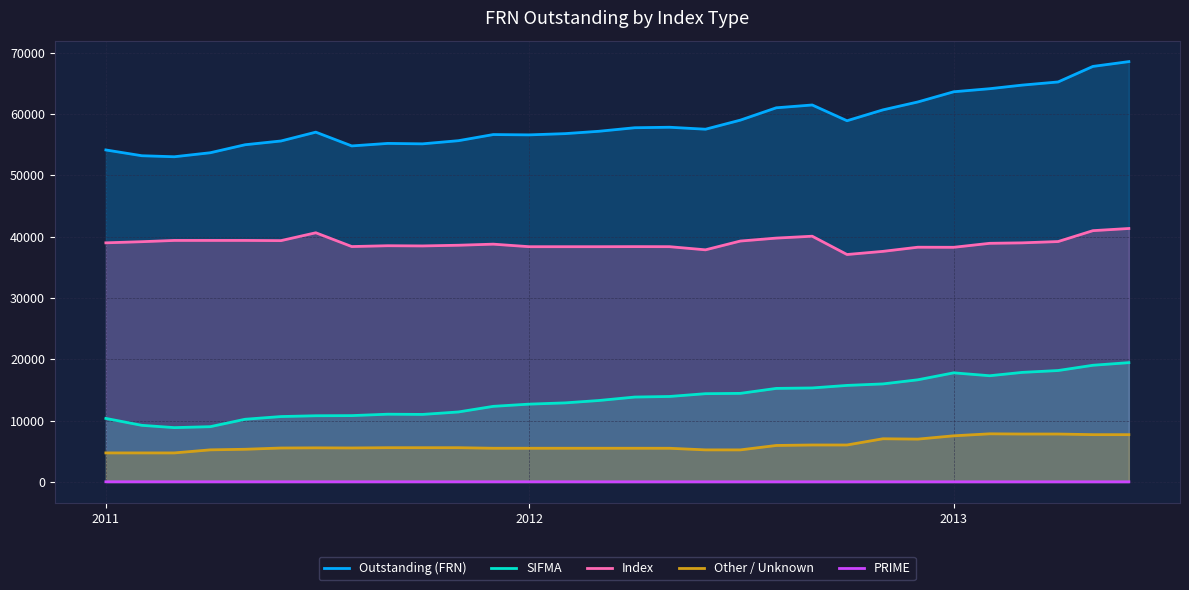

The value of Index at 2013 is 59344.9. True or false?

False